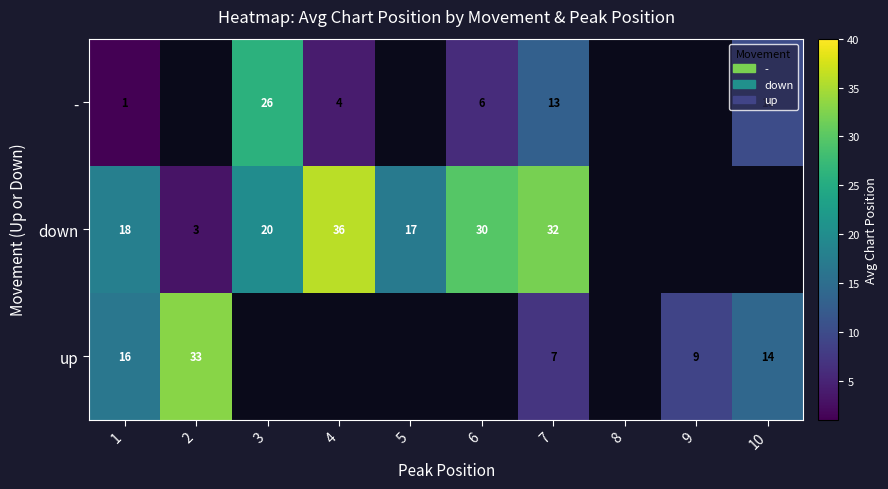

The down series shows 44 at 6. True or false?

False